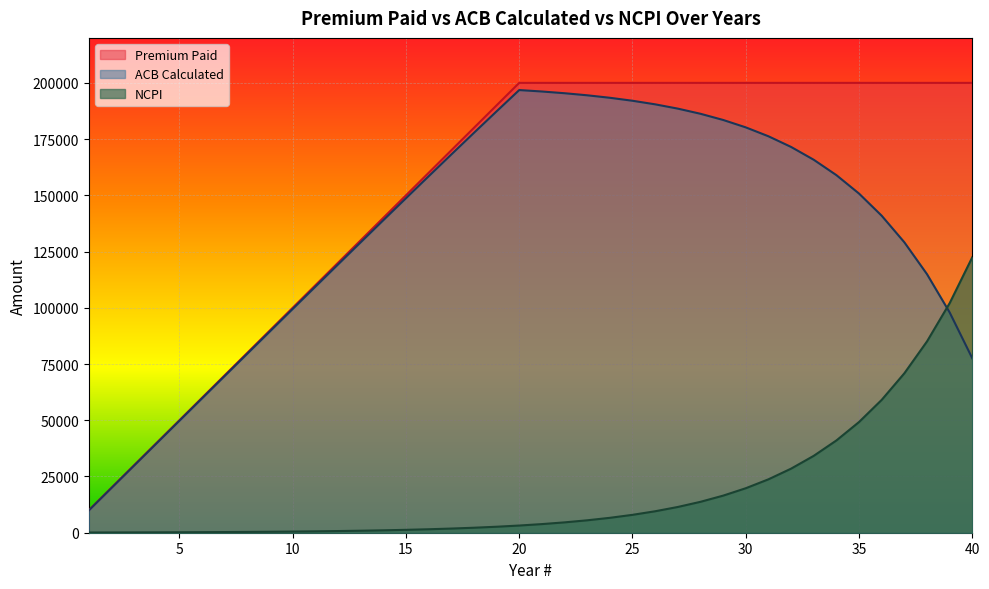

The ACB Calculated series shows 188552.5 at 27. True or false?

True